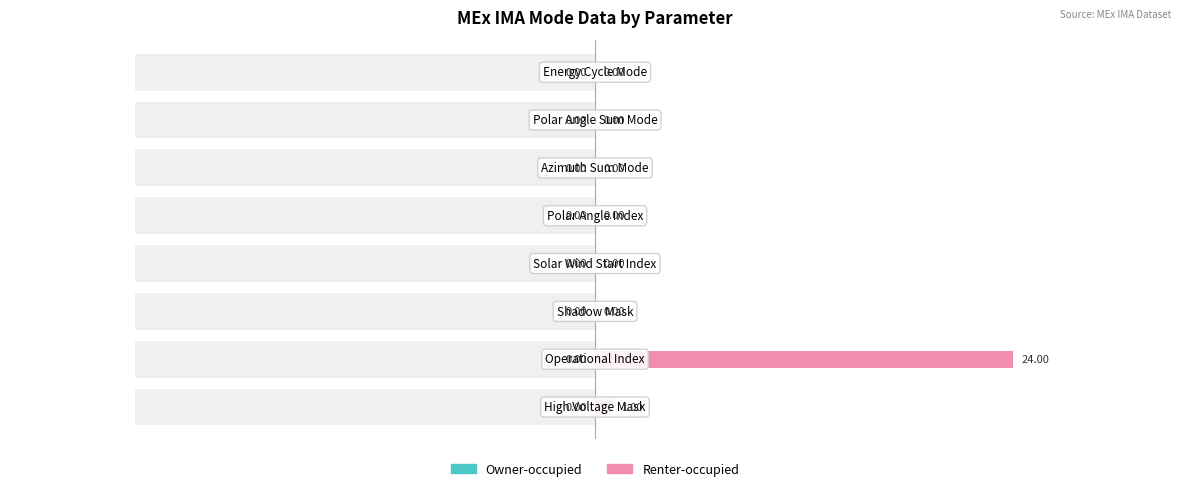

Rank the series by their maximum value, from lowest to highest.

Owner-occupied, Renter-occupied